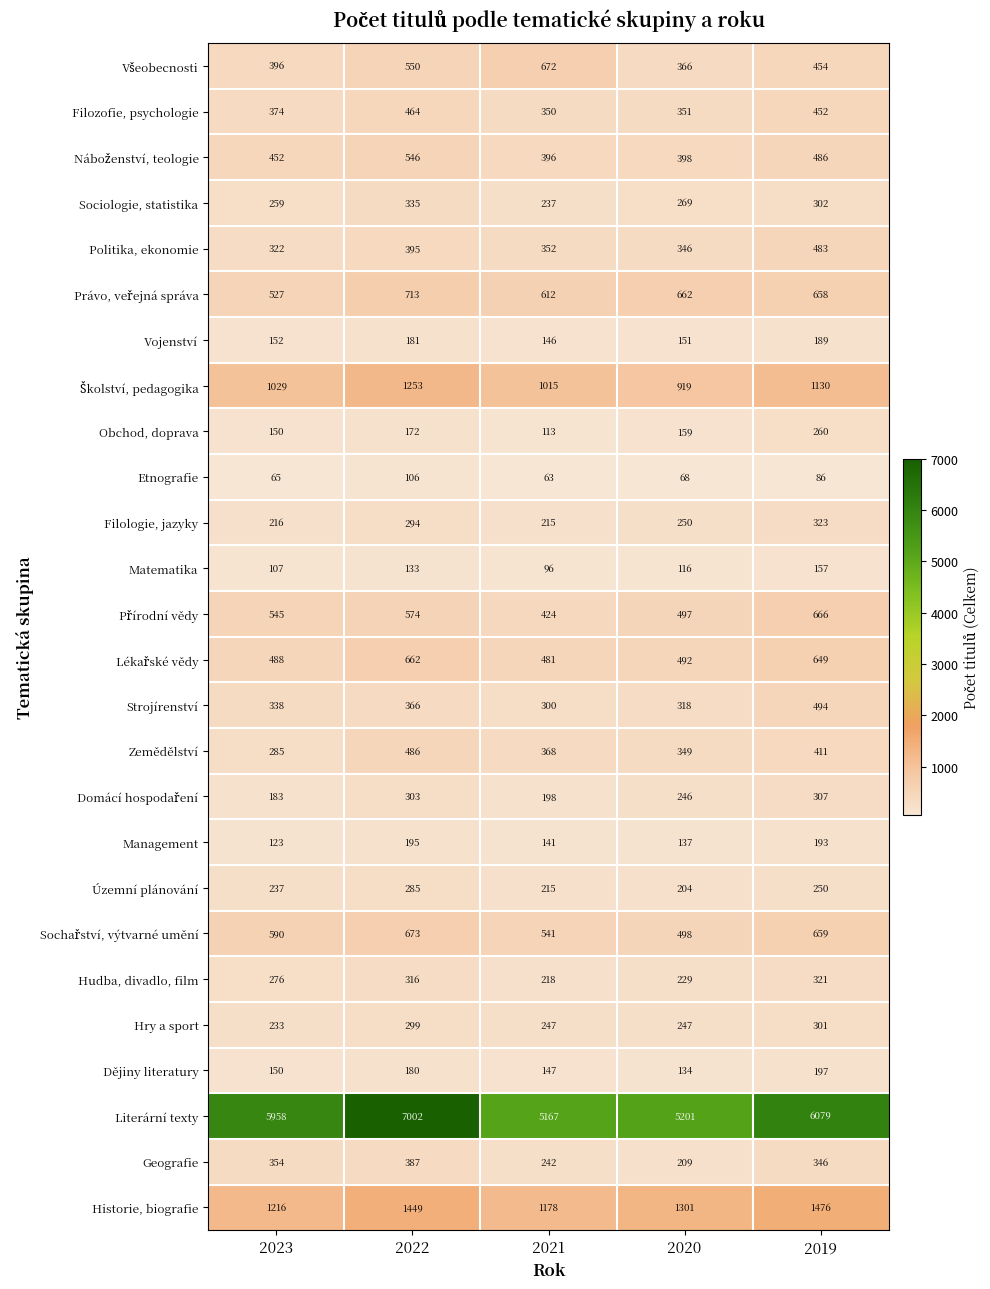

At which label is Zemědělství closest to 385?

2021